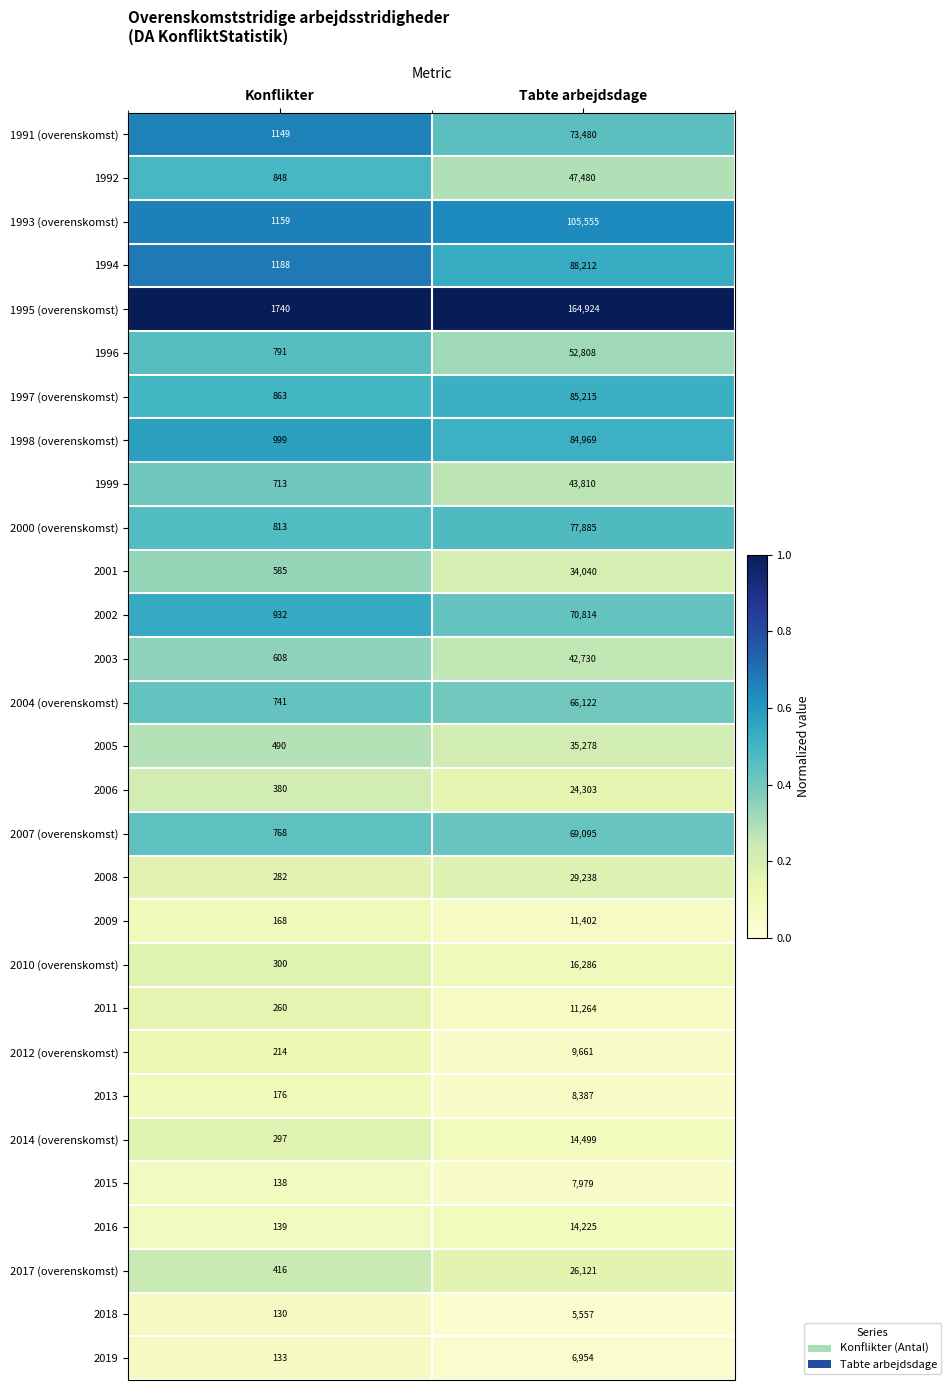

True or false: 1998 (overenskomst) has a value of 522 at Konflikter.

False